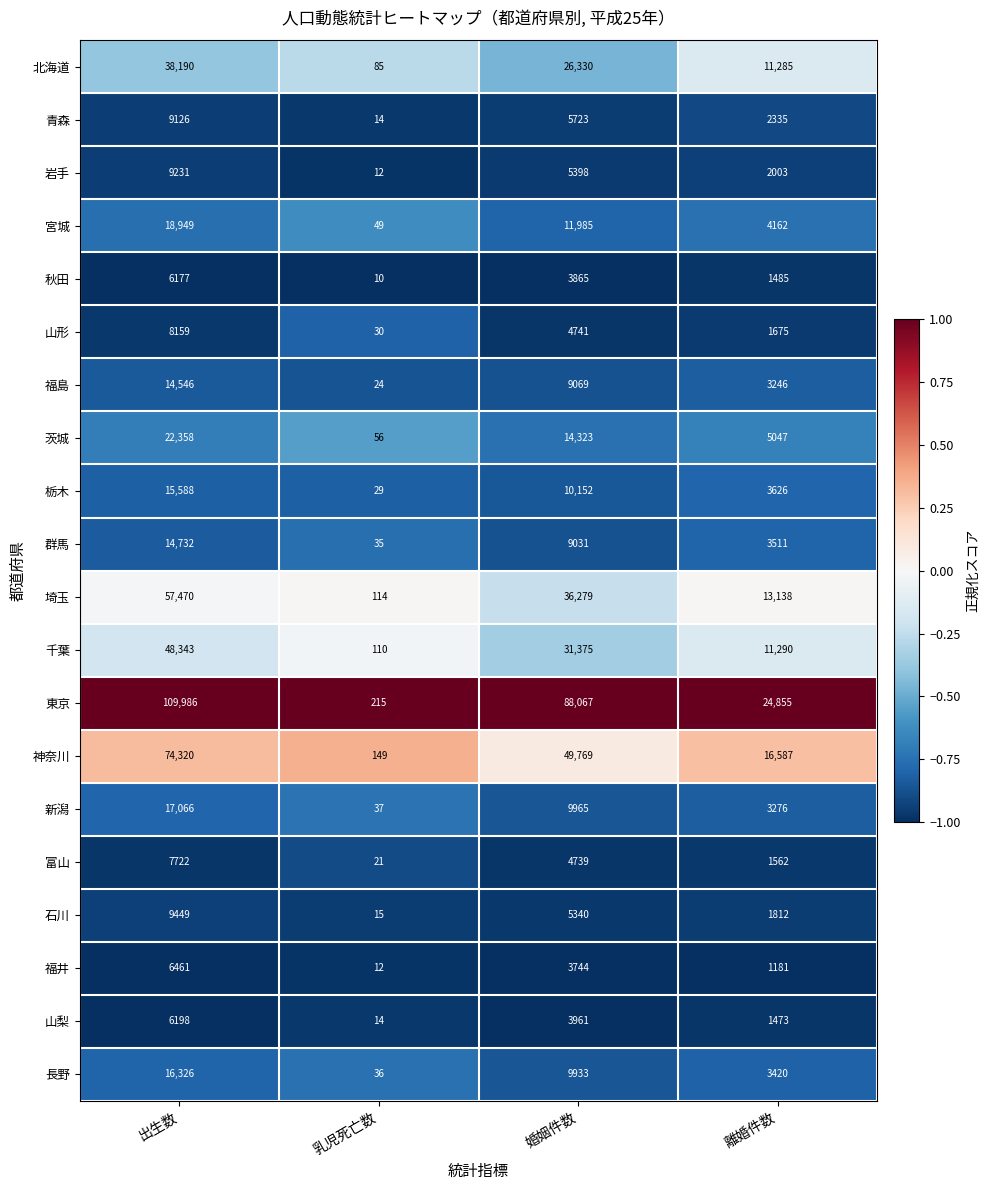

True or false: 山形 has a value of 2716 at 離婚件数.

False